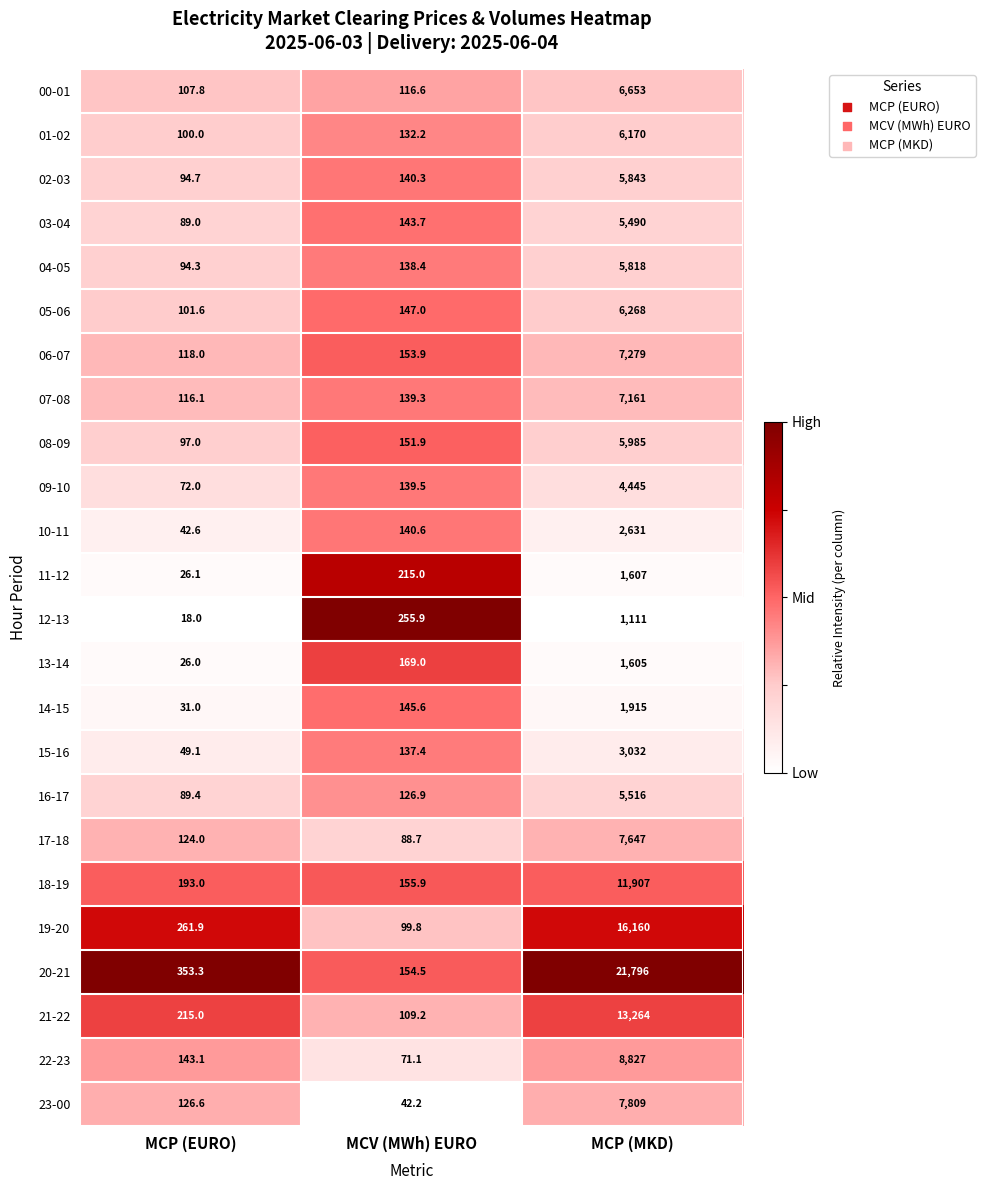

What is the maximum value shown in the chart?

21796.0